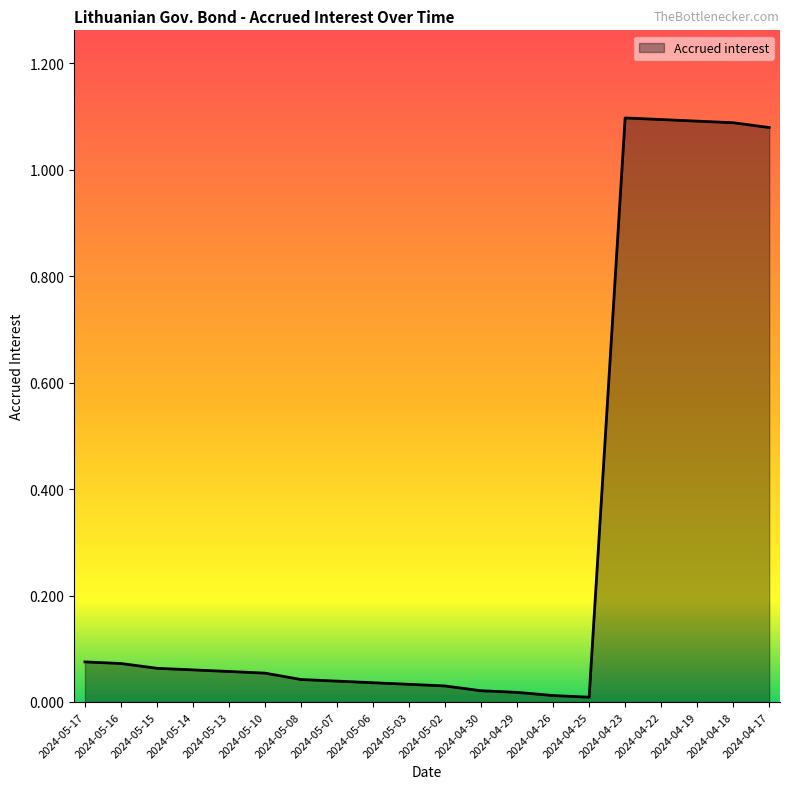

What position from the left is 2024-05-06?

9